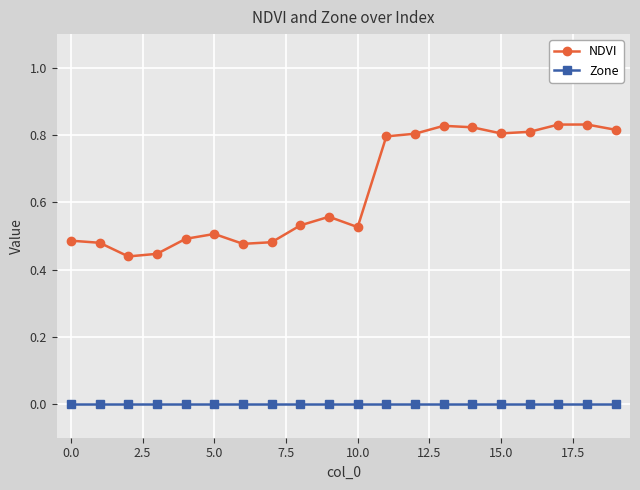

True or false: Zone and NDVI intersect in this chart.

False